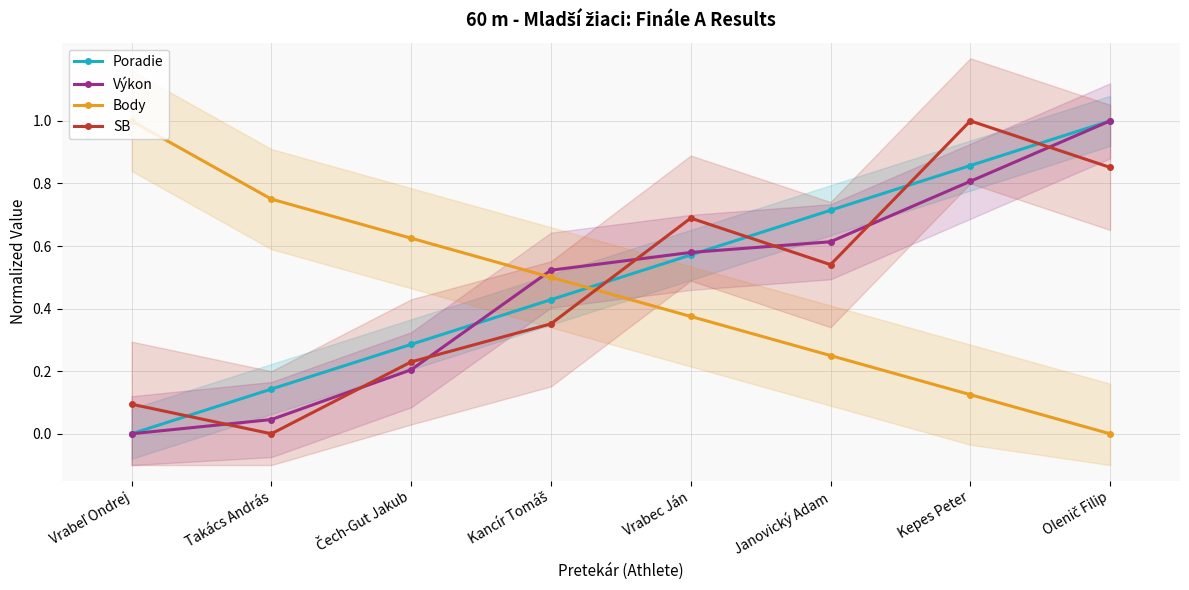

True or false: Body and Výkon cross at least once.

True